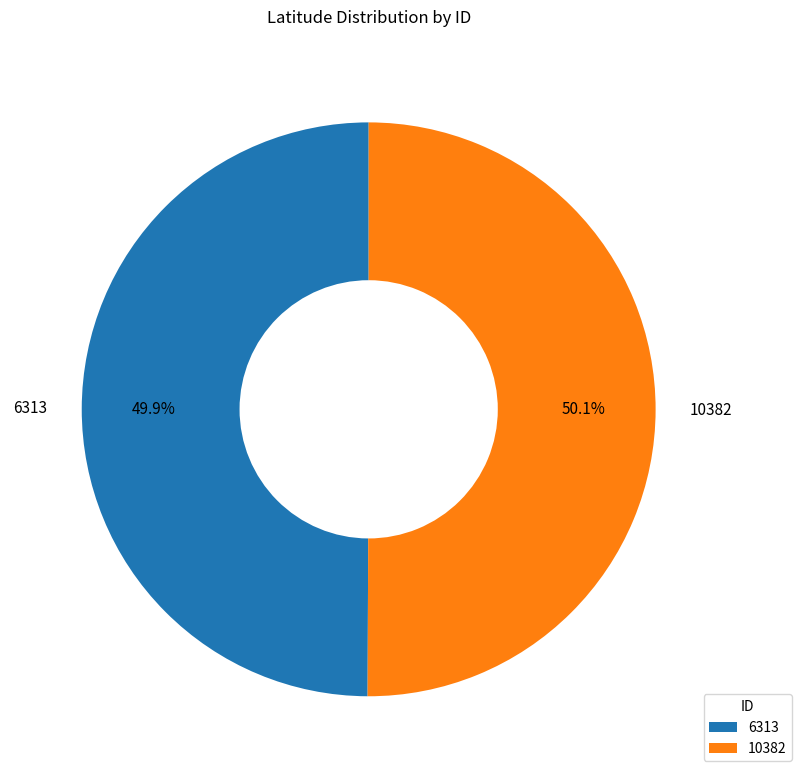

What is the ratio of the value at 6313 to the value at 10382?

1.0